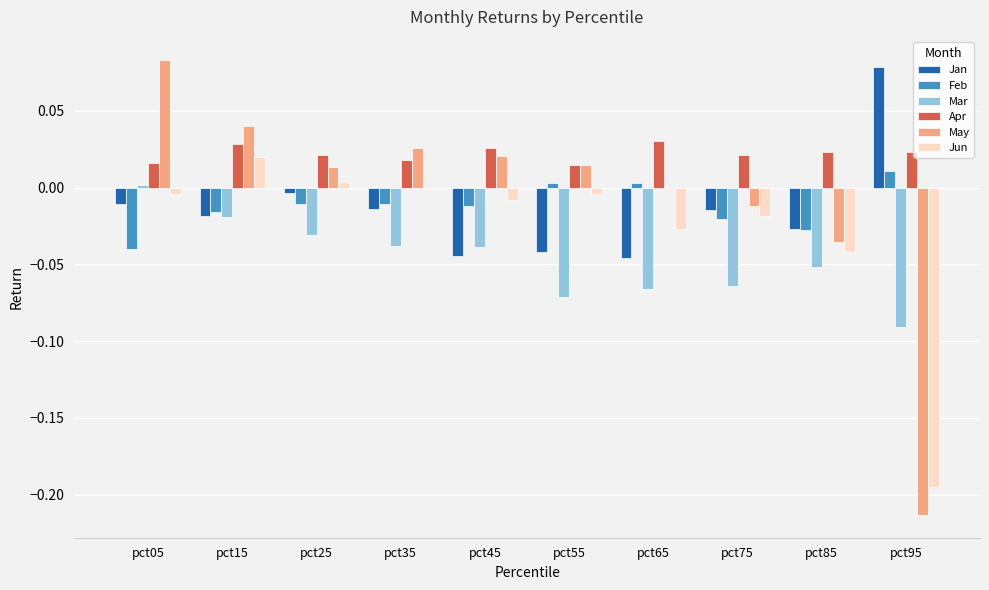

Which series has the largest total across all categories?

Apr